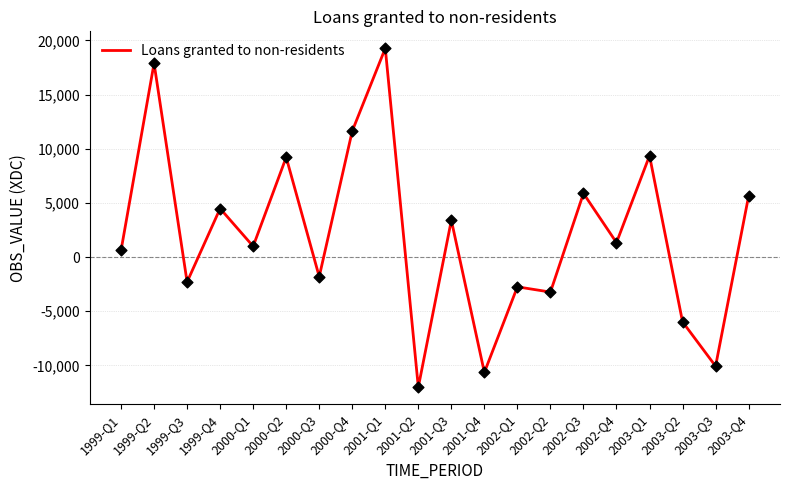

What is the change in value from 1999-Q1 to 2003-Q4?

+5022